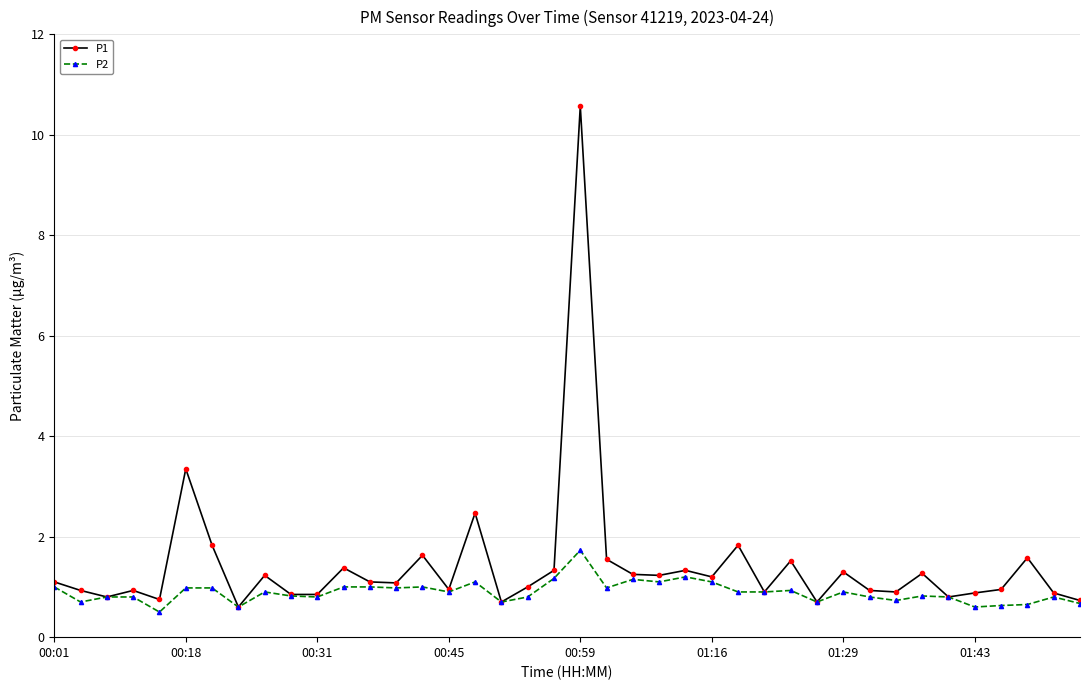

Which series has the widest spread of values?

P1